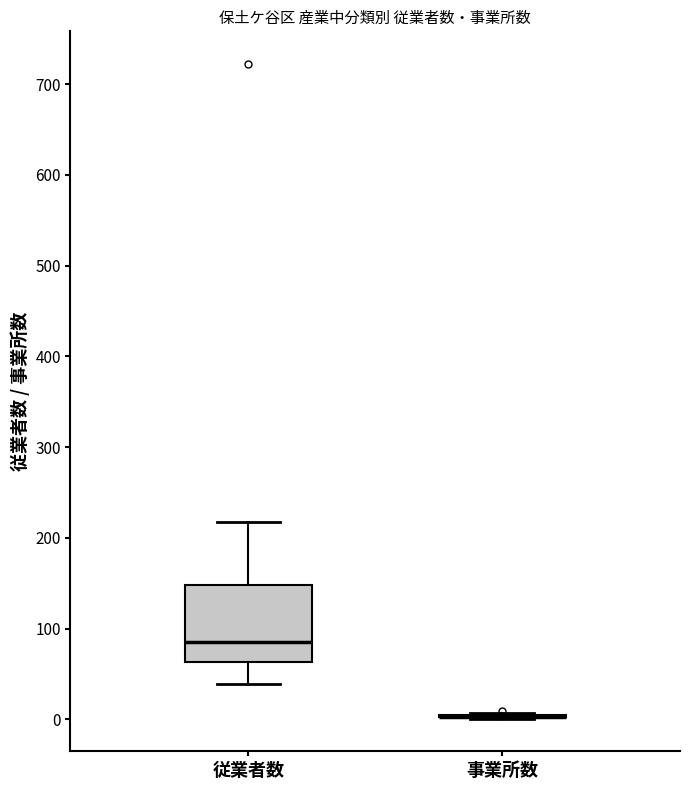

Reading left to right, read every box against the y-axis: the position of its median line, the range the box covers, and the ends of its whiskers. The values are not printed on the chart, so give them approximately, as read against the axis.

従業者数: median 90, box 60 to 150, whiskers 40 to 220
事業所数: box collapsed to a line at 0, whiskers 0 to 10